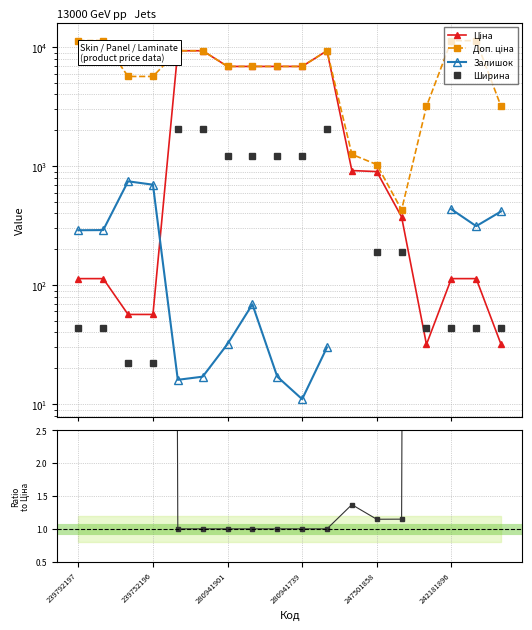

At how many categories does at least one series exceed 5648?

13